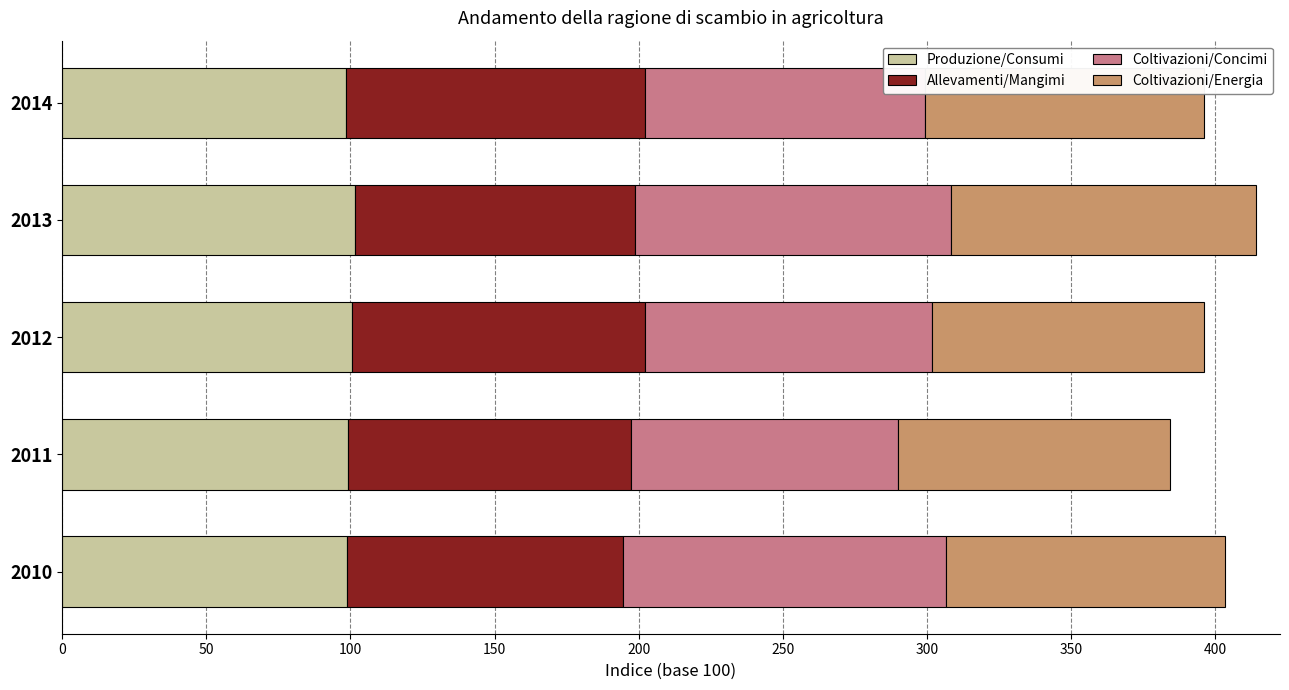

The value of Produzione/Consumi at 2010 is 141.5. True or false?

False